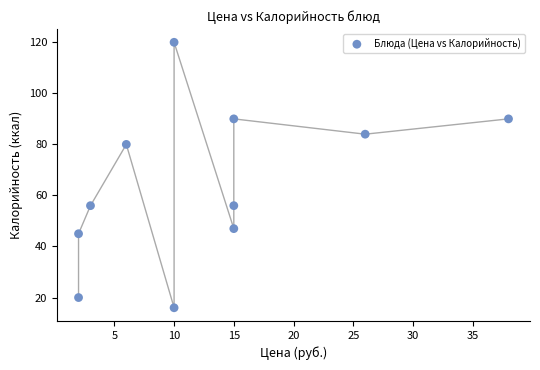

What is the average Y value?

64